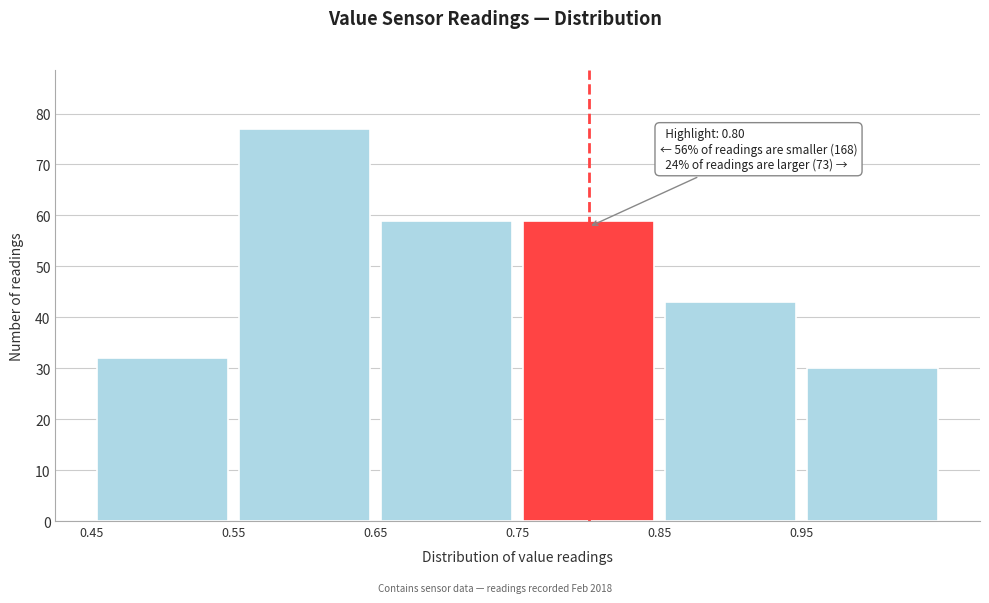

Which range on the x-axis has the tallest bar?

0.55 to 0.65